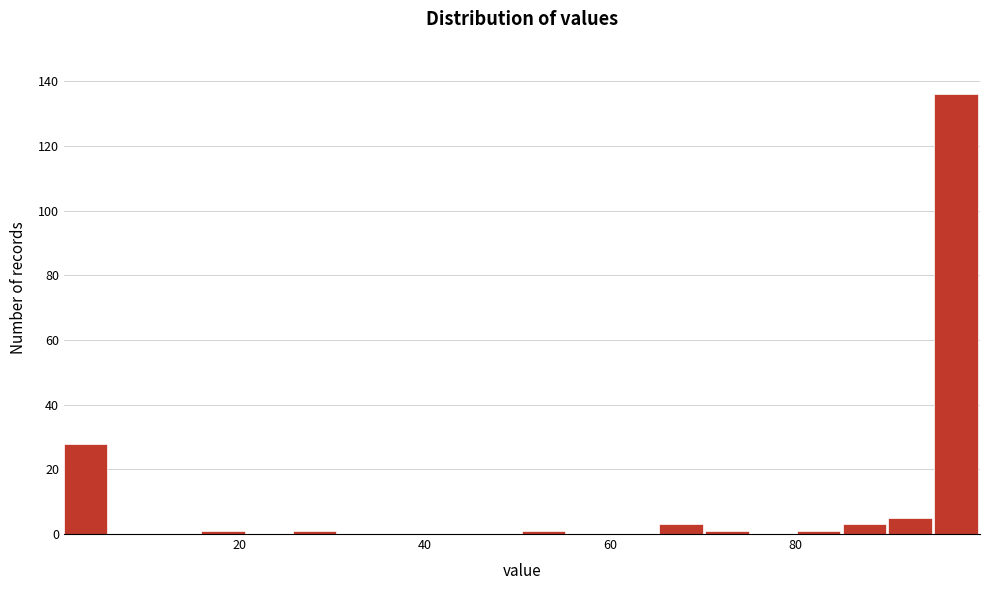

Read against the x-axis, roughly where is the centre of the tallest bar?

98